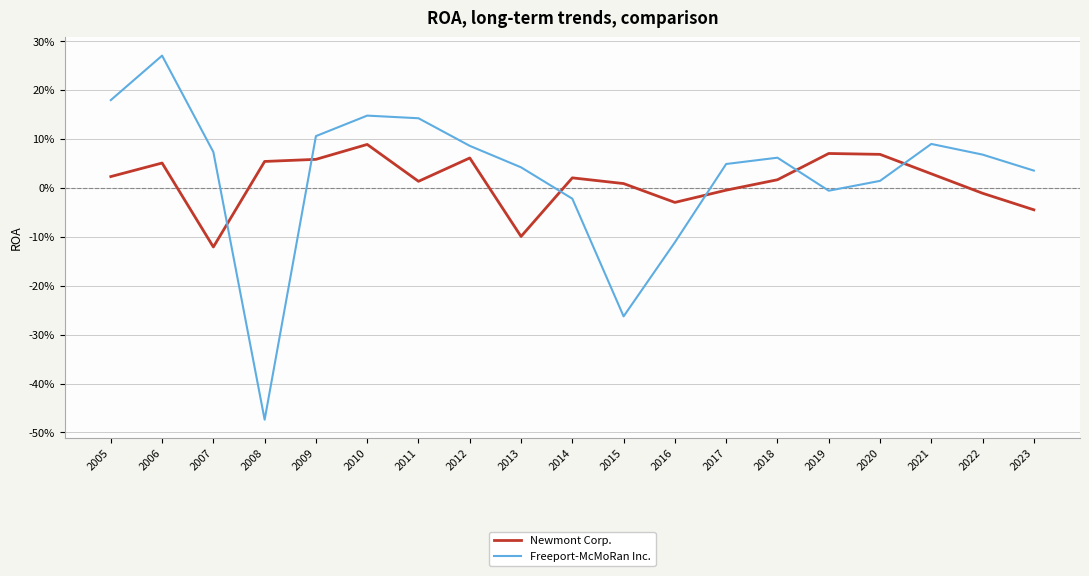

Is this an area chart (filled region under the line)?

No